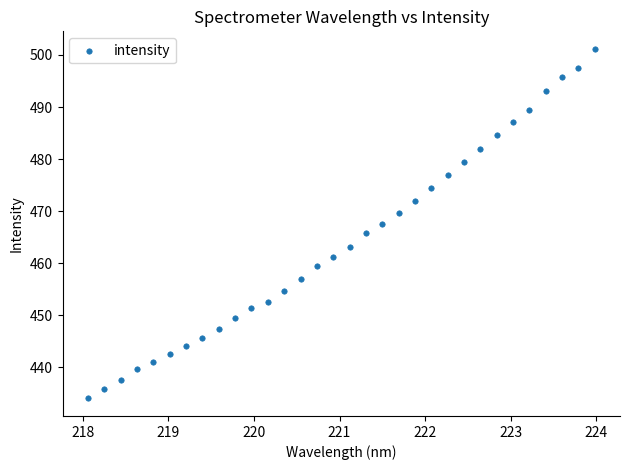

What is the range of Y values (max minus min)?

67.1